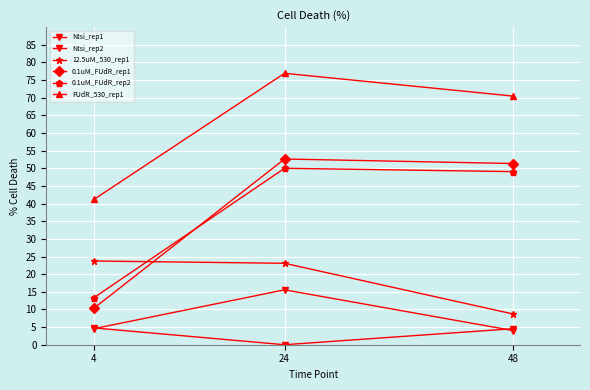

At how many categories does at least one series exceed 40?

3